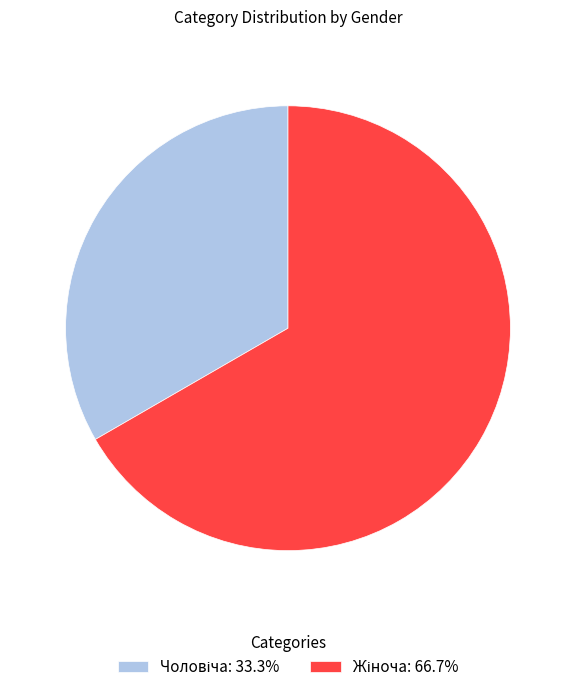

Does any single category account for the majority?

Yes